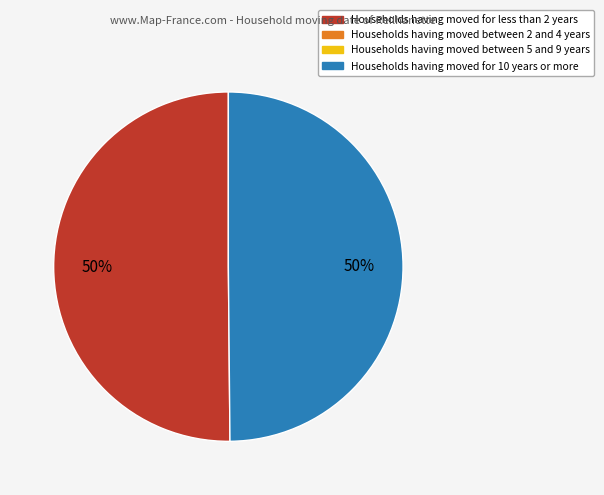

To the nearest percent, what is the average slice percentage?

50%